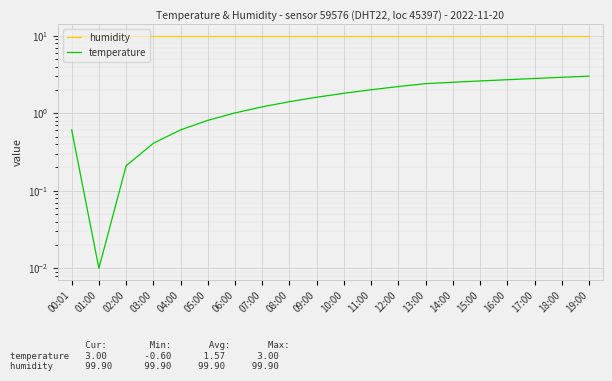

True or false: temperature and humidity intersect in this chart.

False